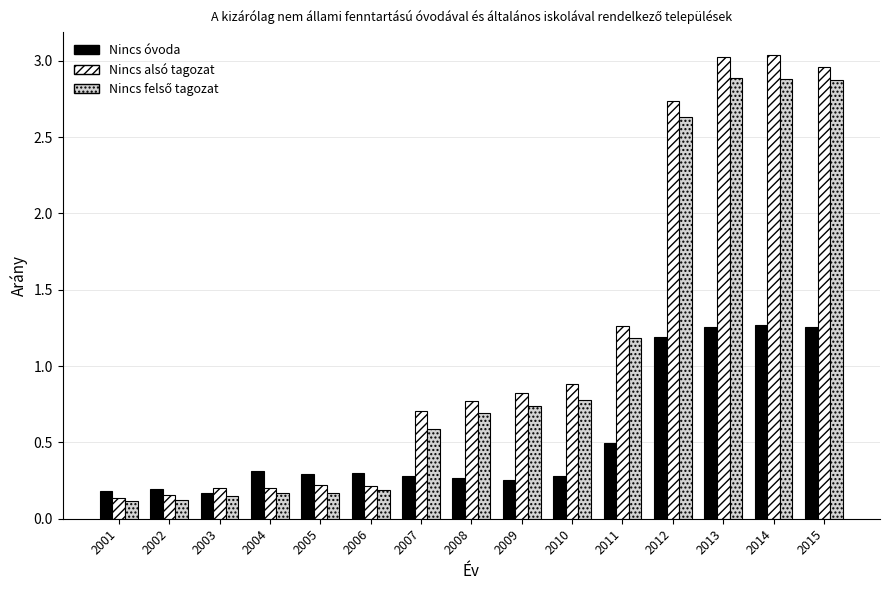

Which series has the largest range (max minus min)?

Nincs alsó tagozat